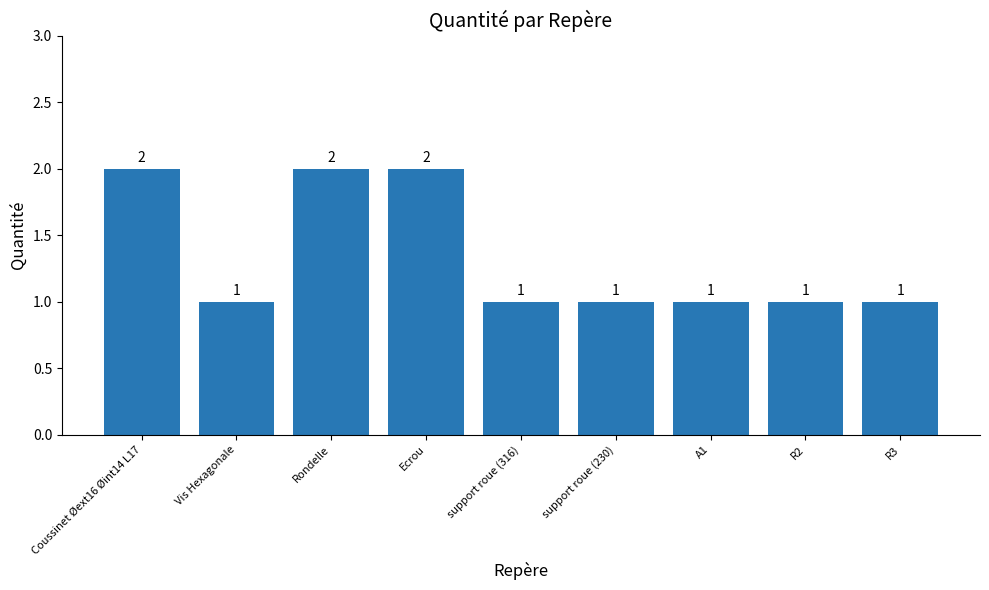

The value at Ecrou is 2. True or false?

True